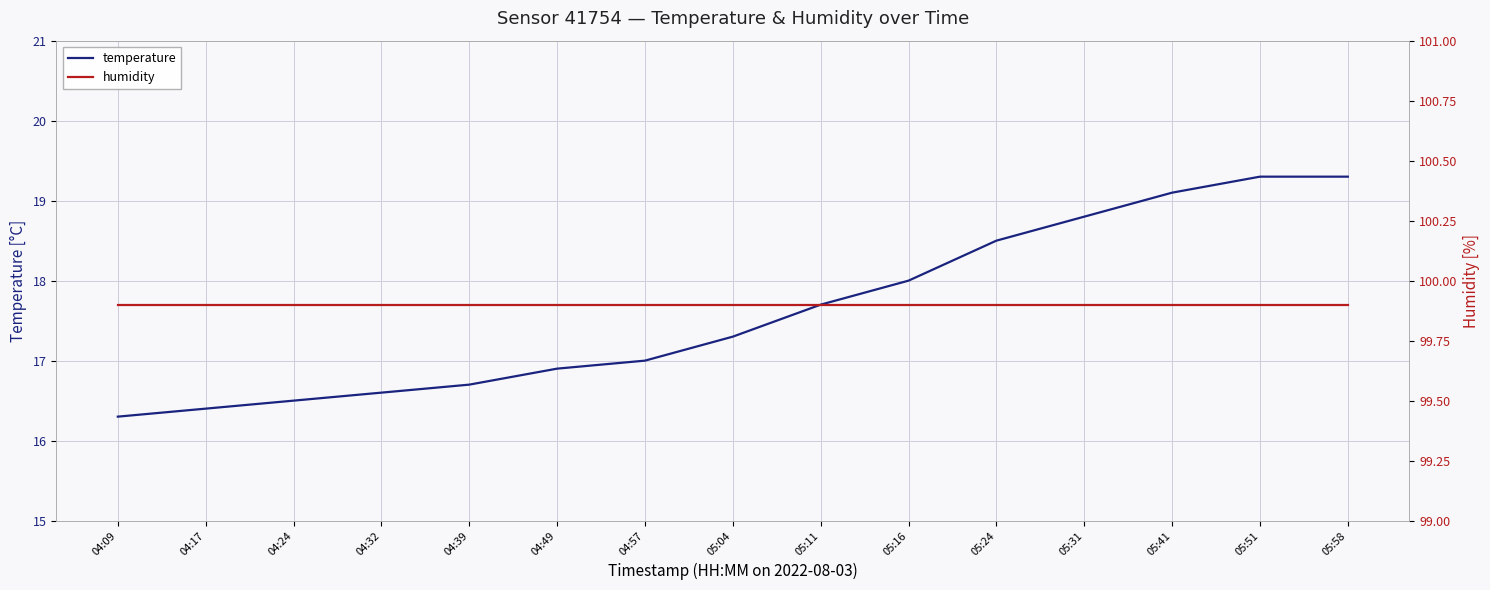

What are all the series names shown in the legend?

temperature, humidity